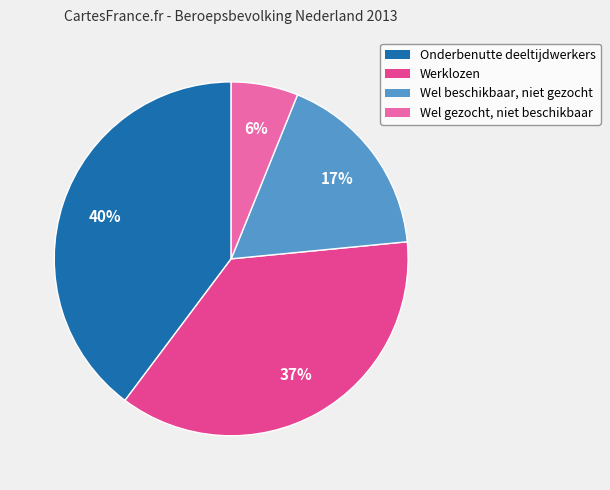

Approximately how many times larger is the value at Wel gezocht, niet beschikbaar compared to Werklozen?

0.2